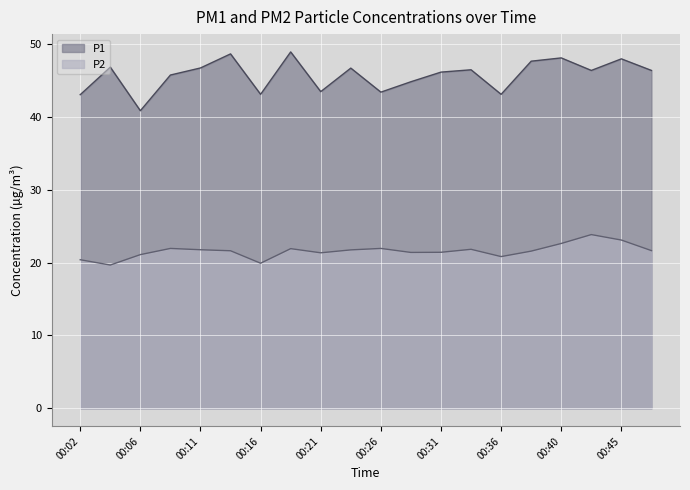

Count the number of data series in this chart.

2